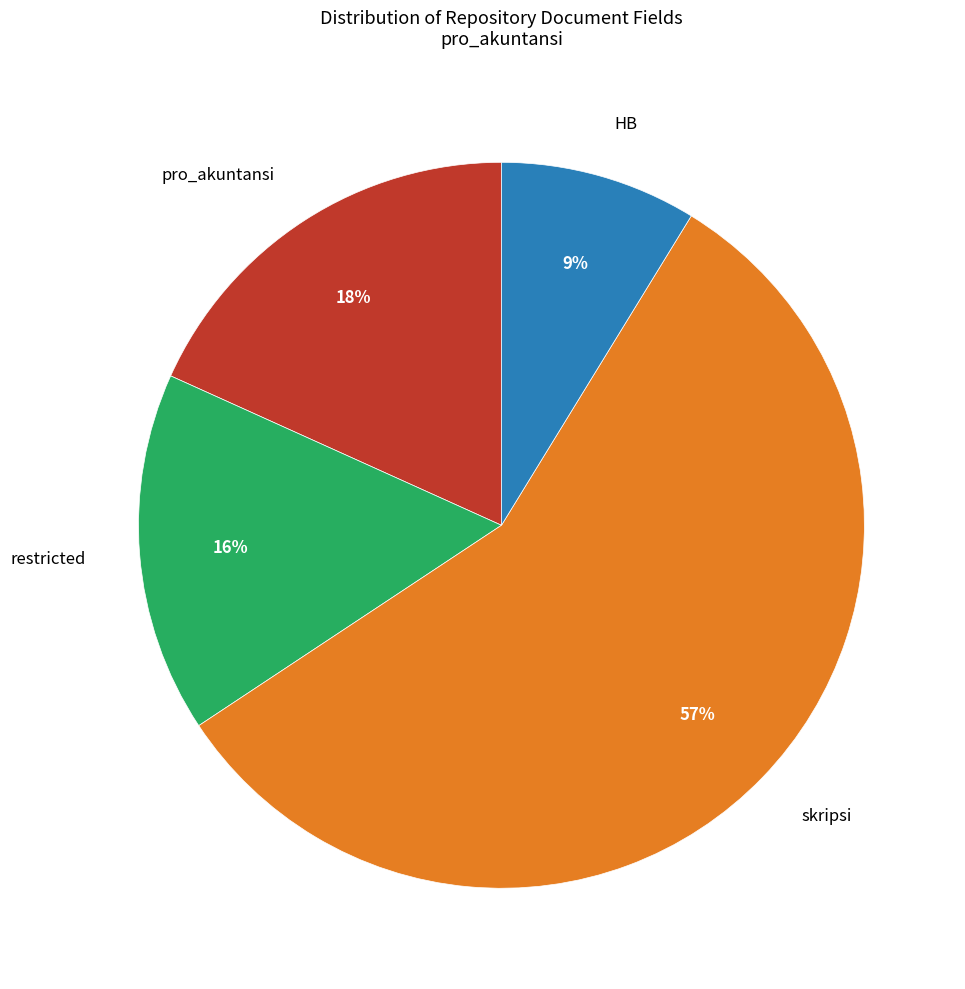

Is it true that restricted is 2% of the pie?

False